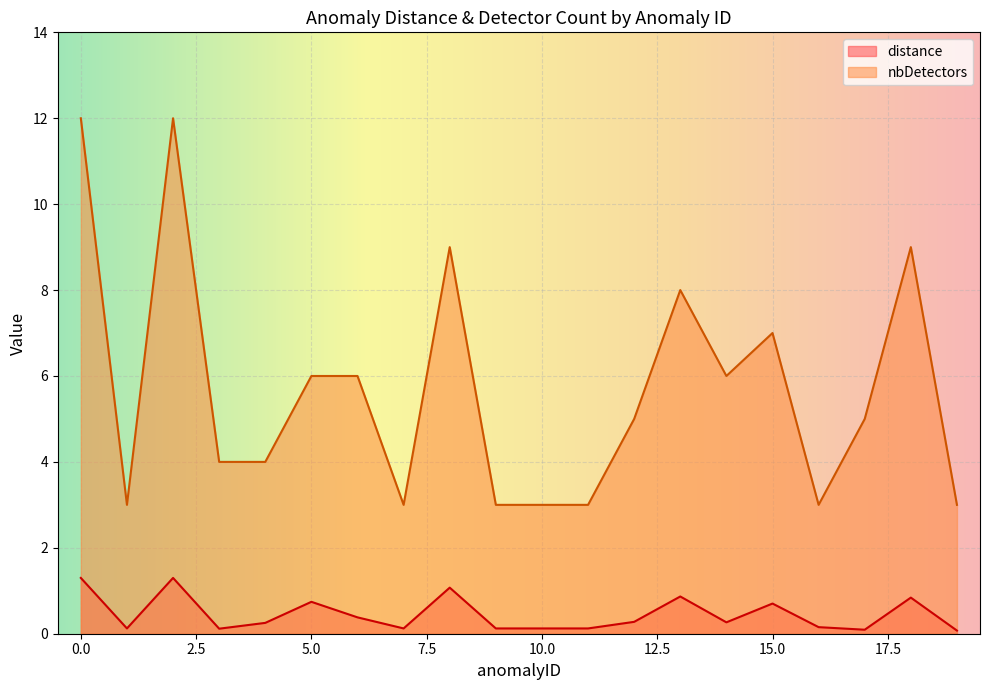

Which series has the largest range (max minus min)?

nbDetectors